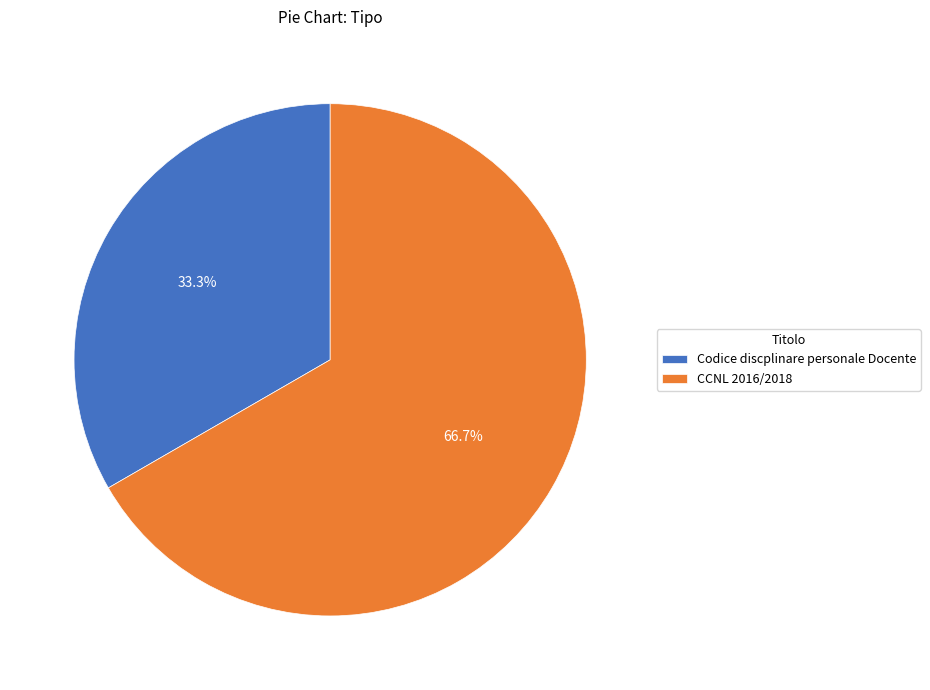

What is the ratio of the value at Codice discplinare personale Docente to the value at CCNL 2016/2018?

0.5